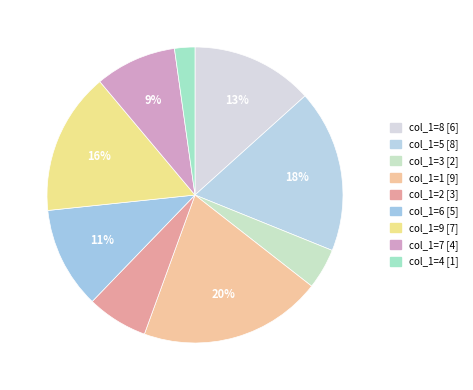

Which category has the smallest portion of the pie?

col_1=4 [1]